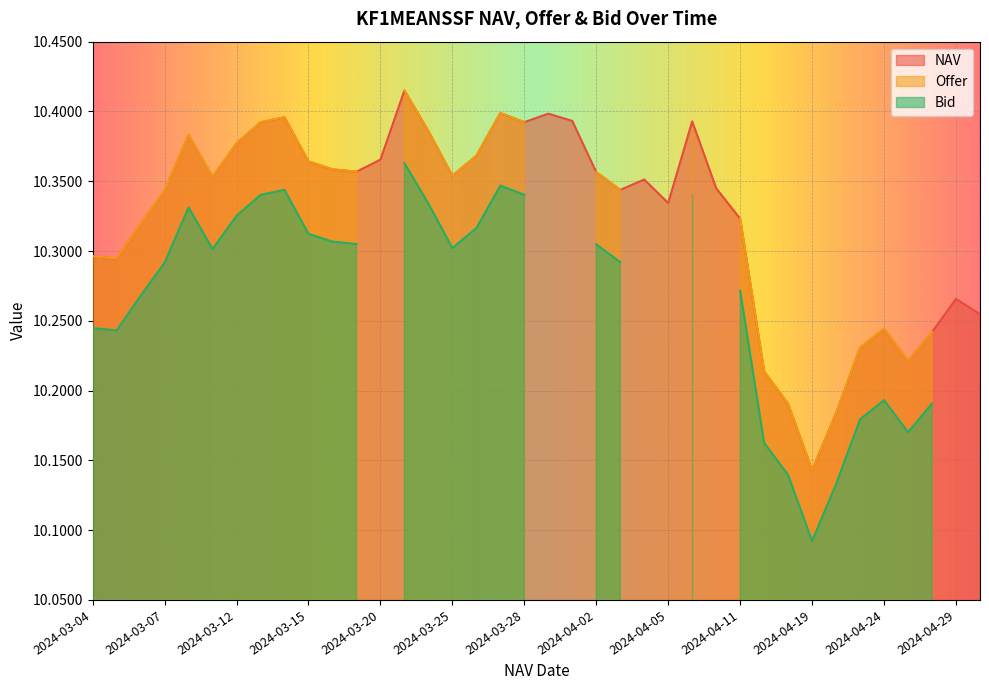

True or false: Offer and Bid intersect in this chart.

False